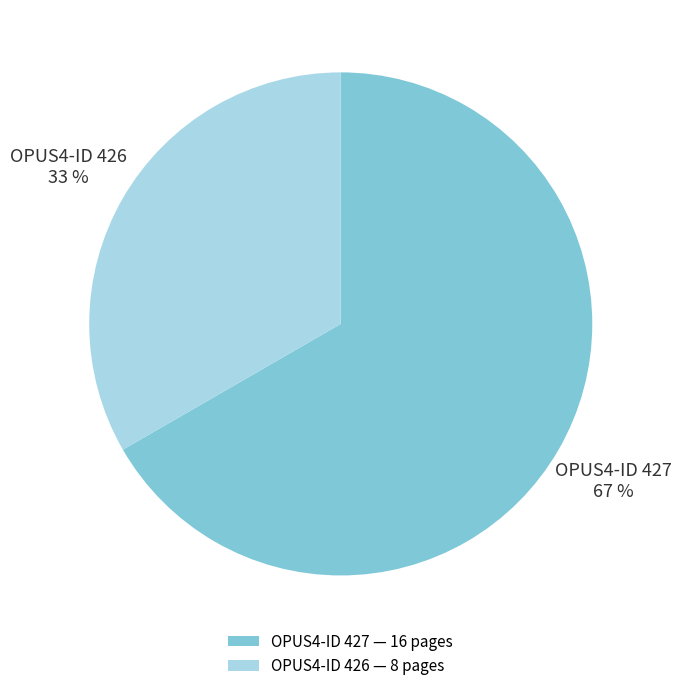

Count the number of slices in the pie.

2